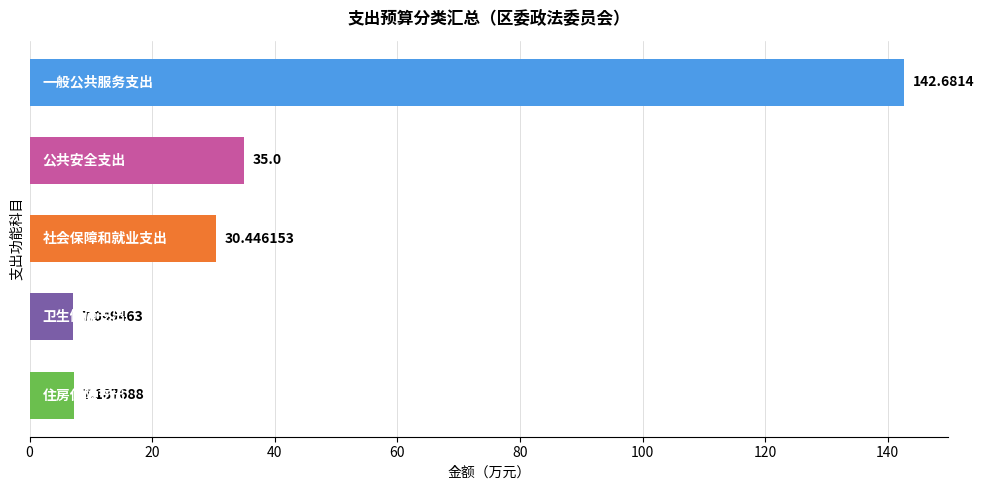

What is the difference between the second highest and second lowest values?

27.8